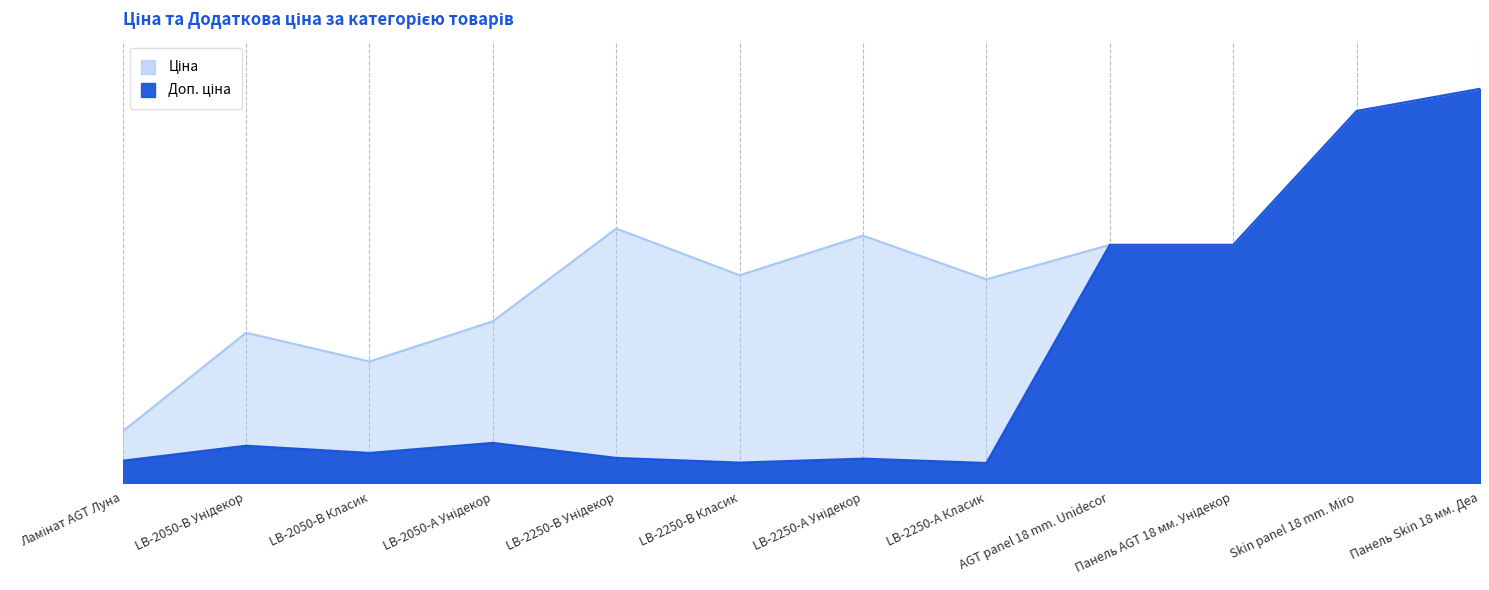

Which series changed the most between LB-2050-В Класик and Панель Skin 18 мм. Деа?

Ціна